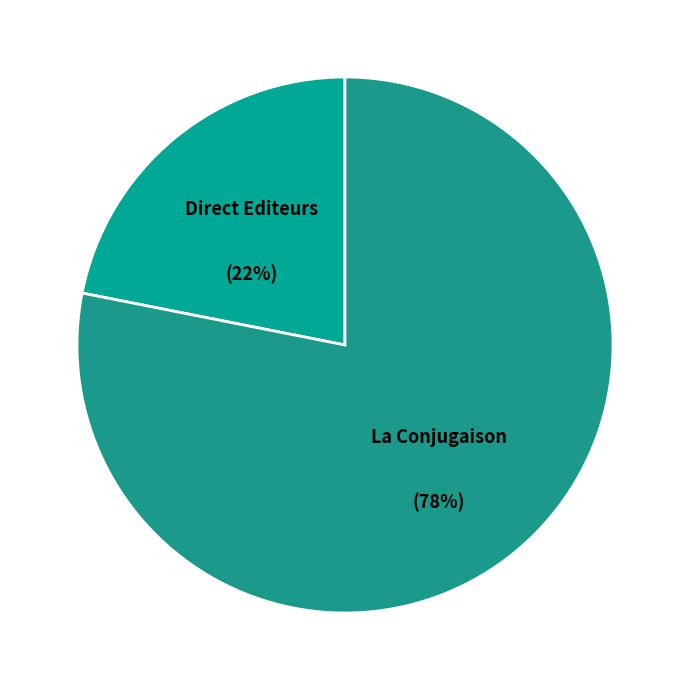

Does any single category account for the majority?

Yes